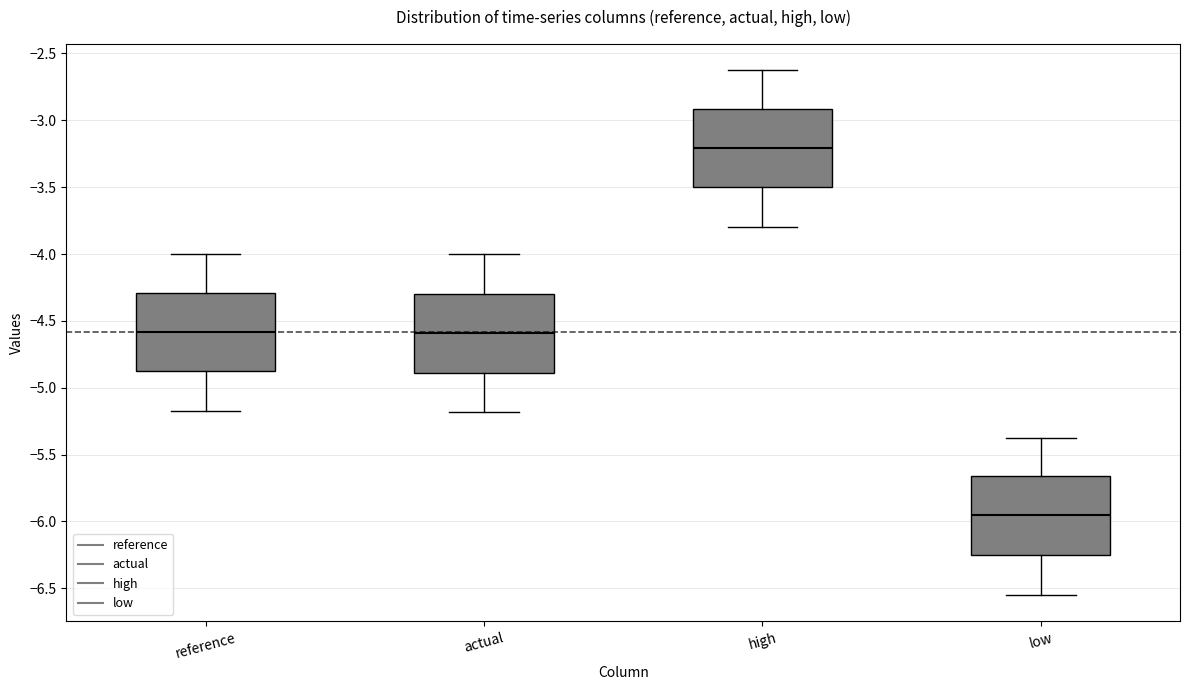

Where does the upper whisker of the box for reference end on the y-axis? The values are not printed on the chart, so give them approximately, as read against the axis.

-4.00